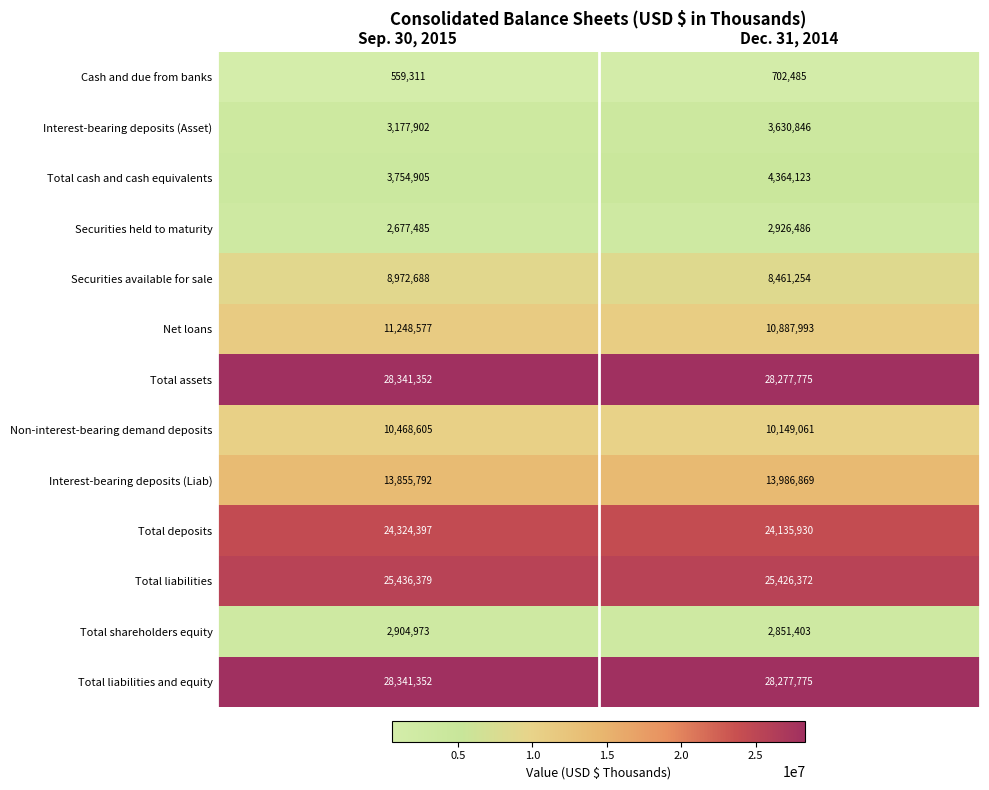

List the labels in order of Securities available for sale value, smallest first.

Dec. 31, 2014, Sep. 30, 2015